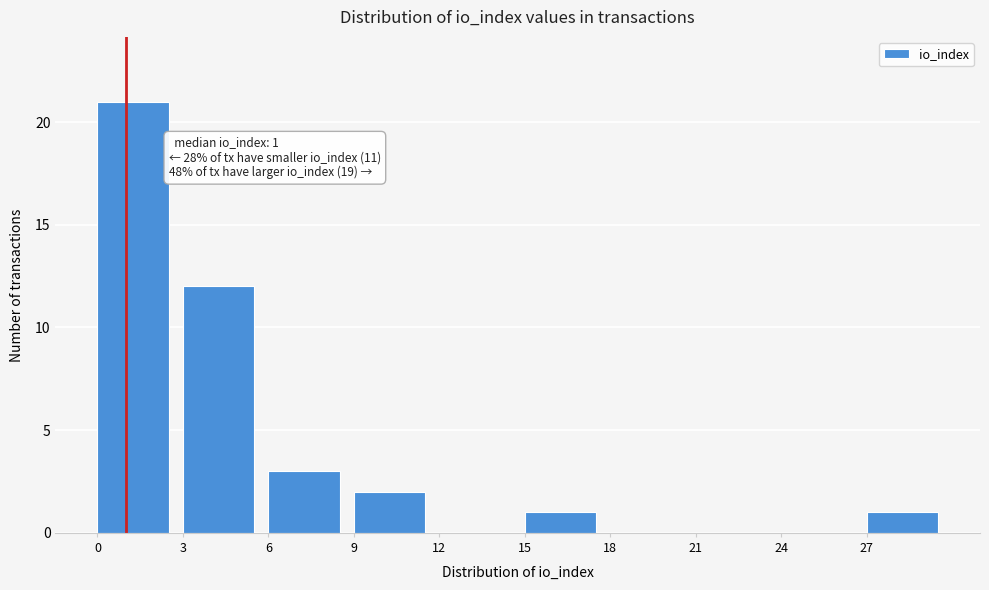

Which range on the x-axis has the tallest bar?

0 to 3